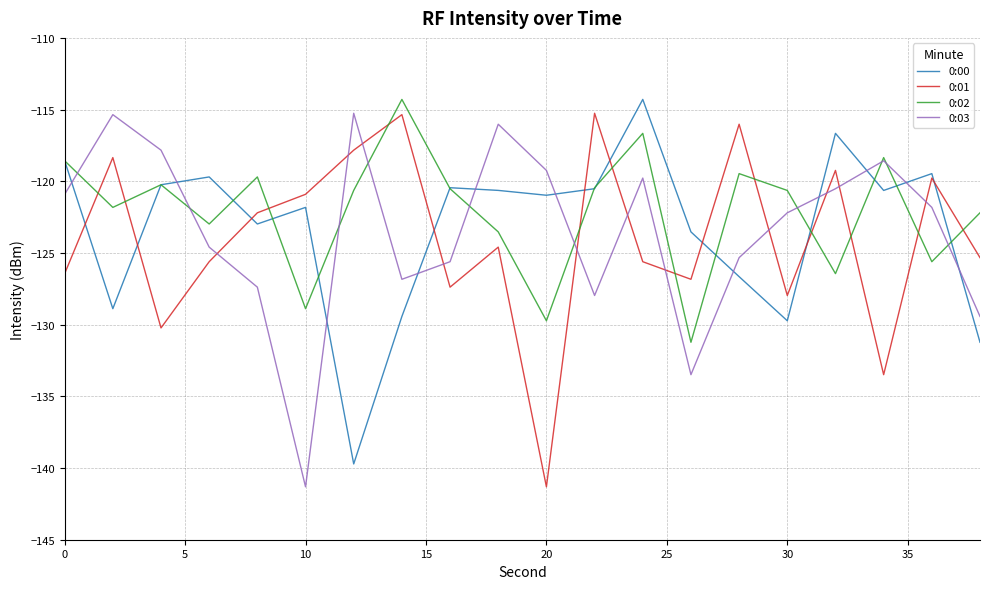

What is the greatest value displayed?

-114.3